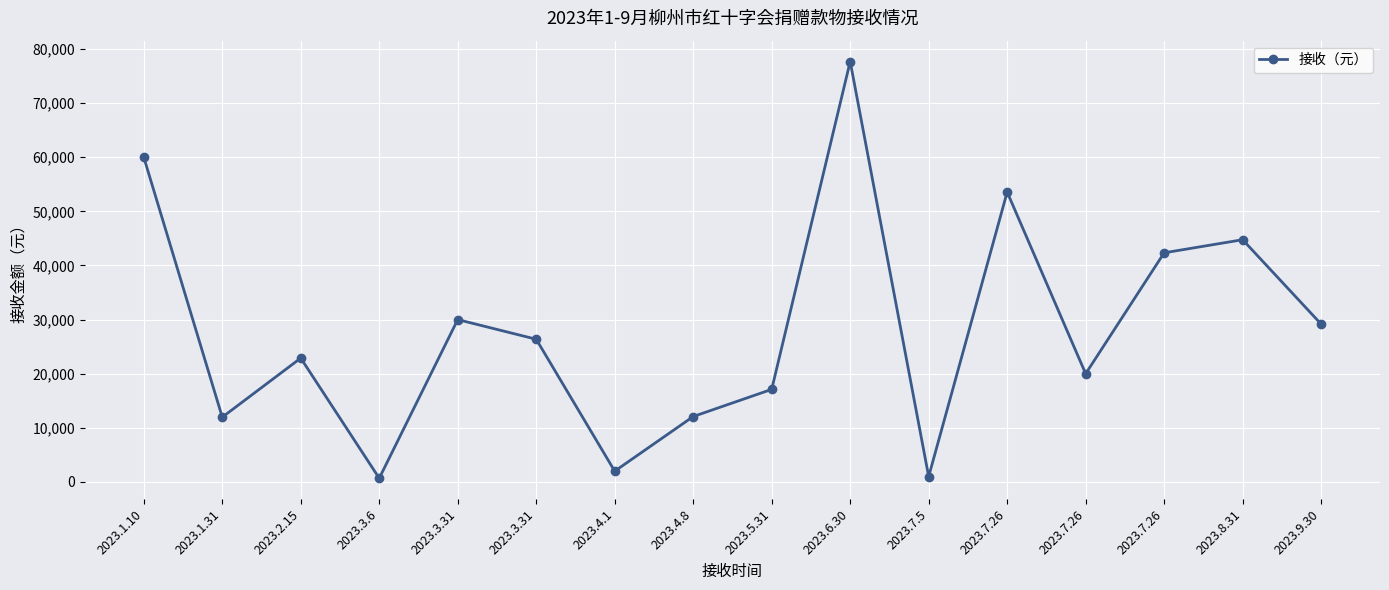

How many data points are above 26370?

8